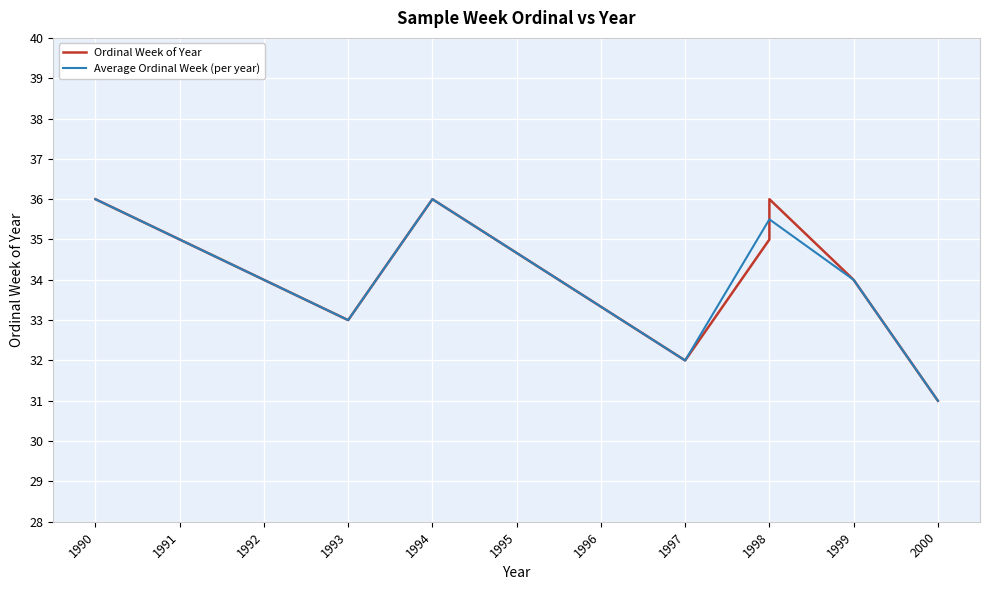

At which label is the value closest to 33?

1993